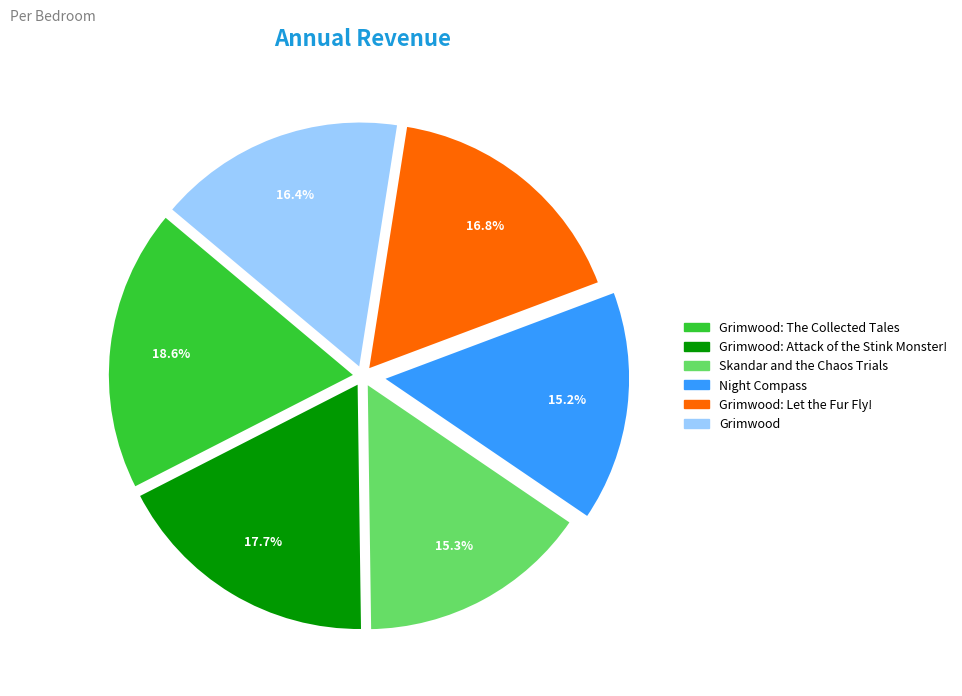

The Grimwood: Attack of the Stink Monster! slice represents 7% of the pie. True or false?

False